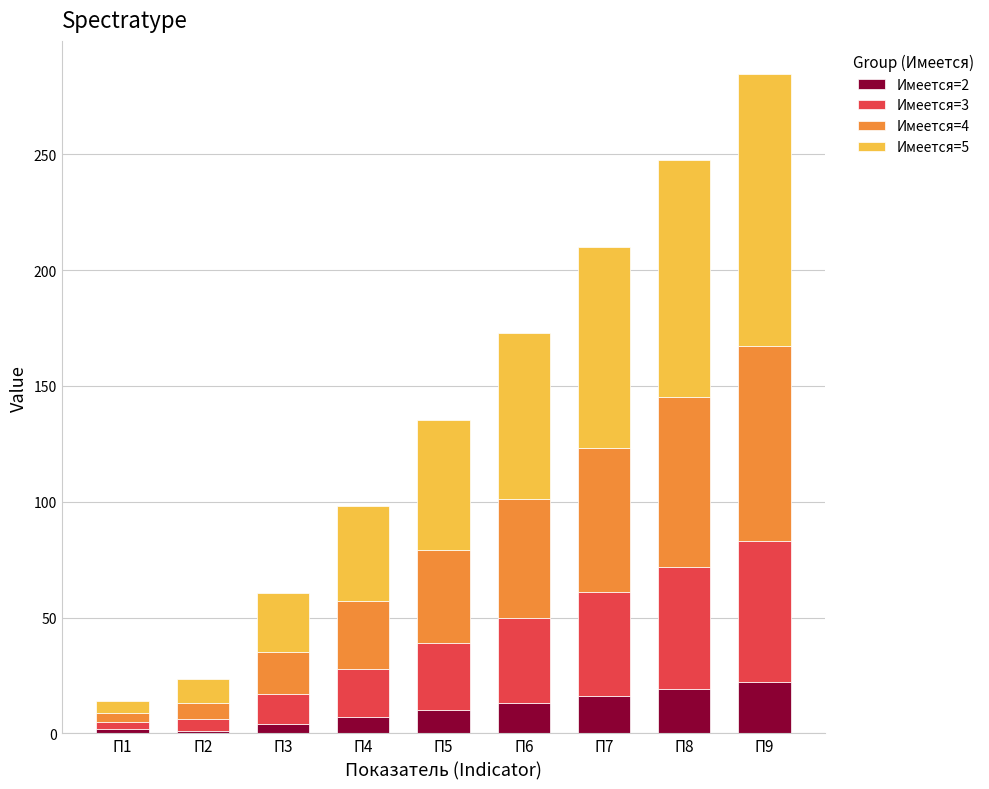

What is the total value across all series at П9?

284.7